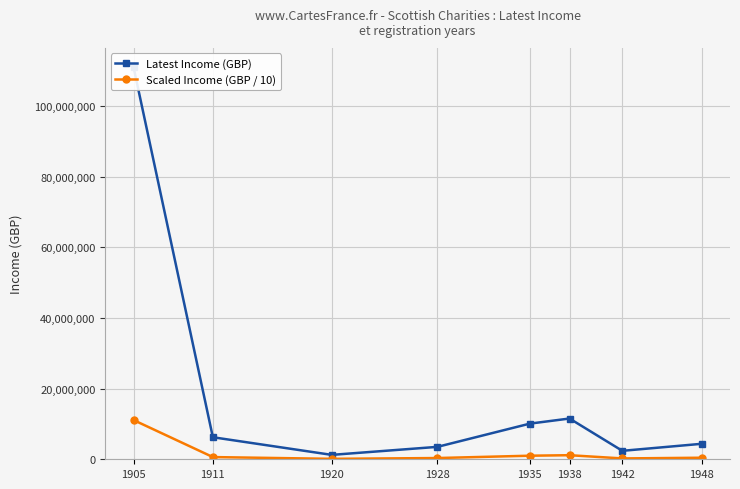

In Scaled Income (GBP / 10), how many points are lower than both neighbors (excluding endpoints)?

2